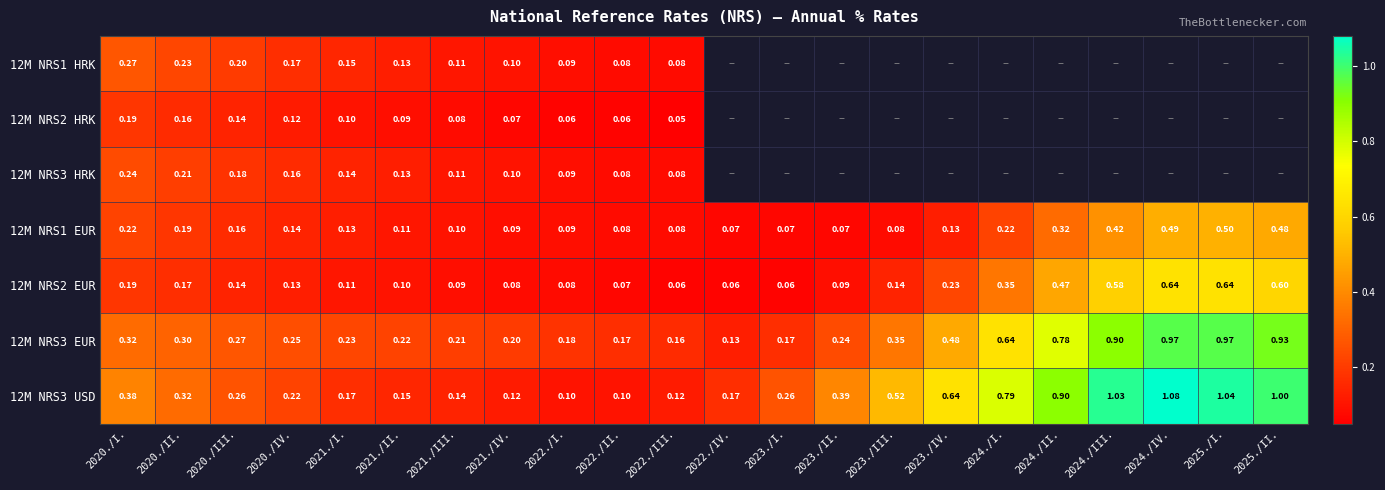

Which series changed the most between 2022./II. and 2025./II.?

12M NRS3 USD